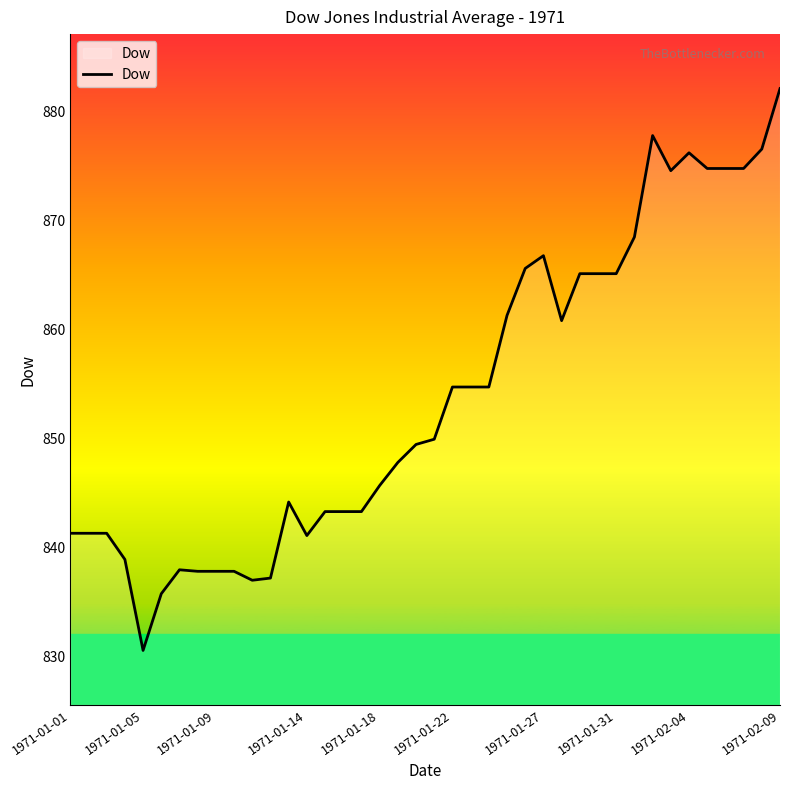

How many lines are shown in the chart?

1